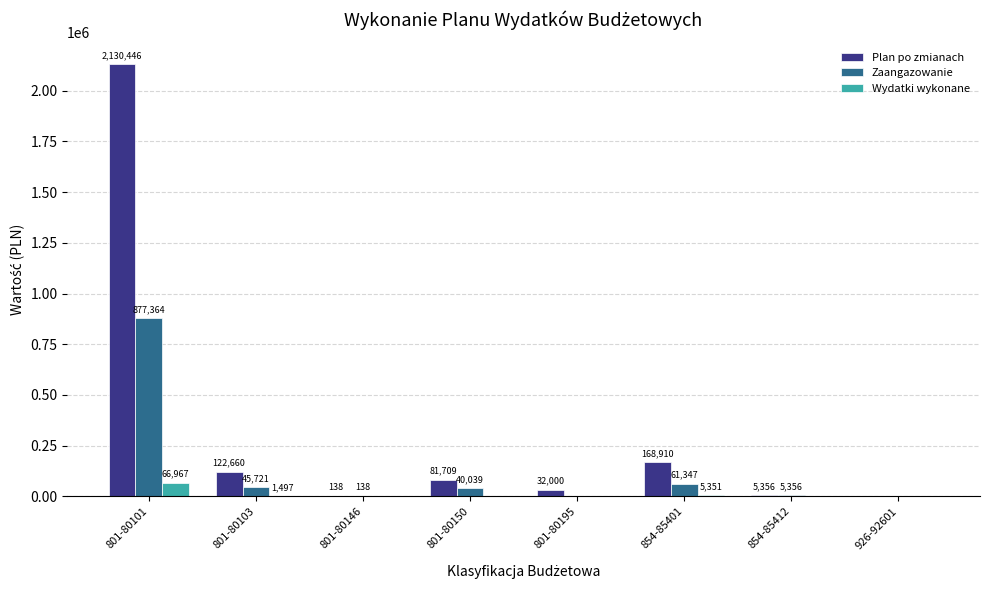

Is the value of Zaangazowanie at 801-80103 greater than the value of Wydatki wykonane at 801-80146?

Yes